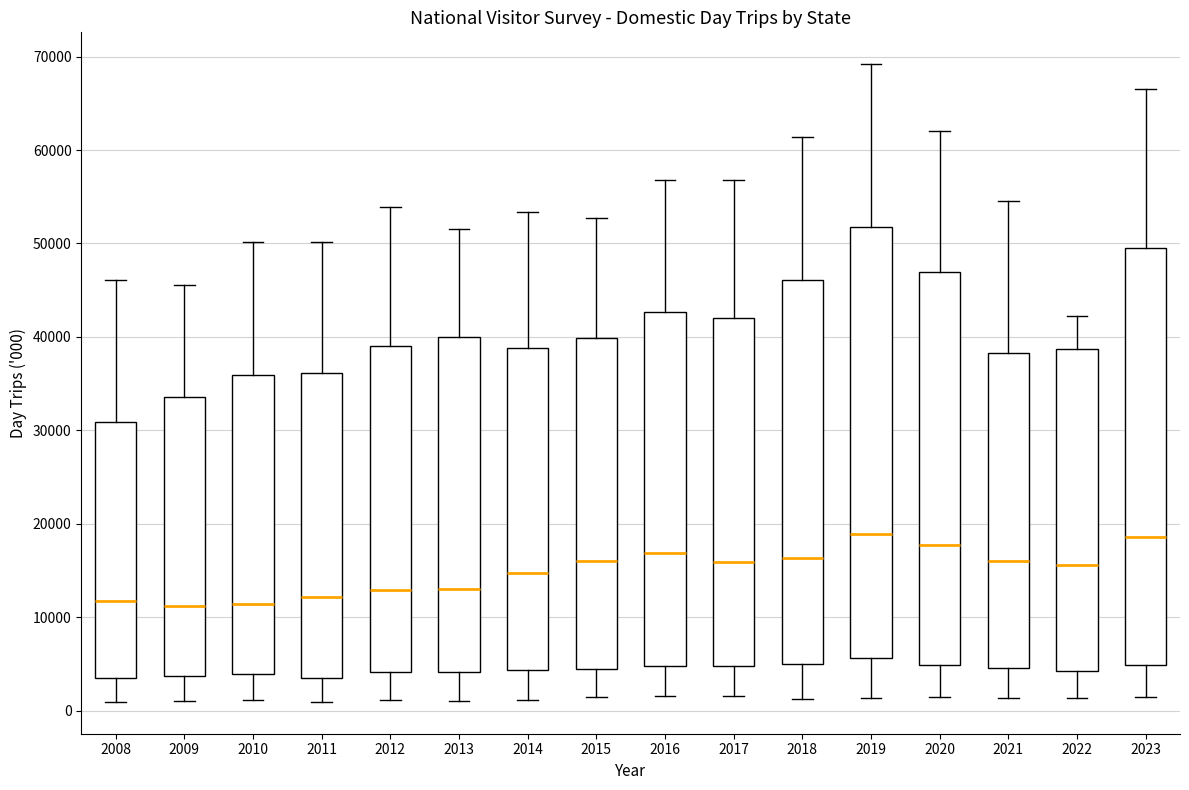

Where is the upper edge of the box at x = 2009 on the y-axis? The values are not printed on the chart, so give them approximately, as read against the axis.

34000